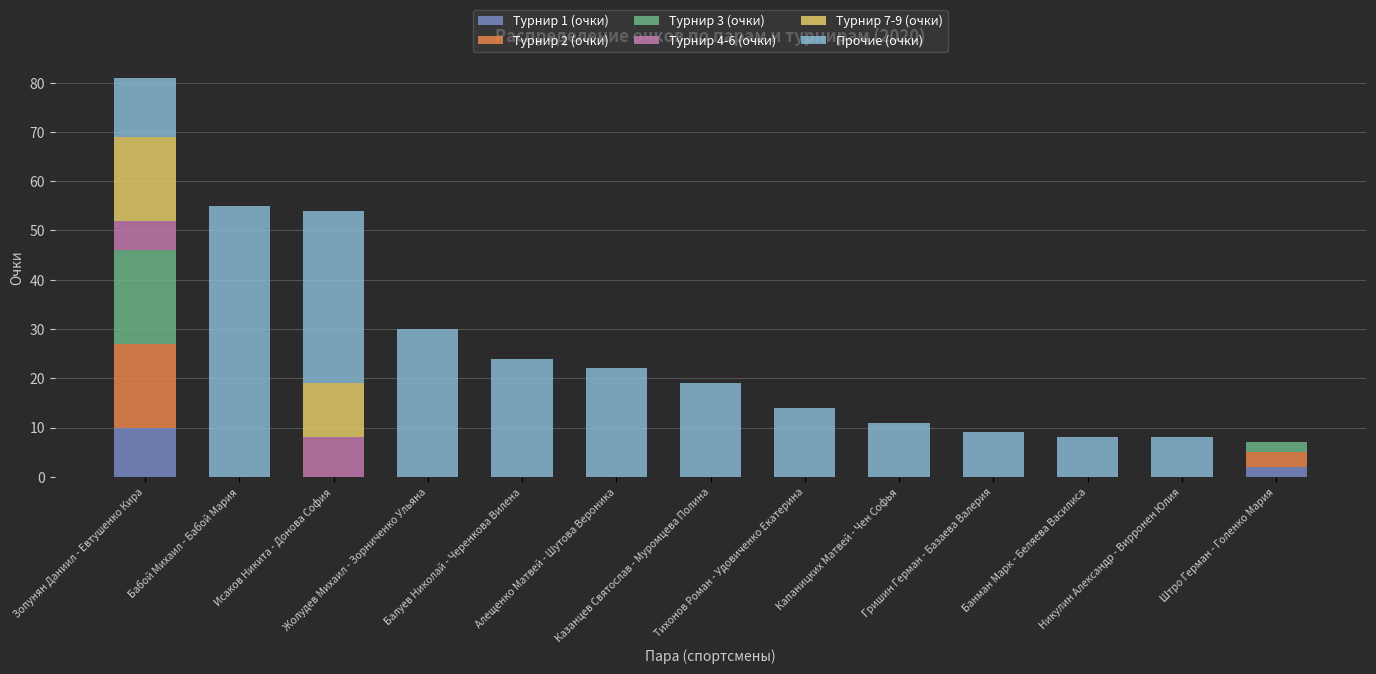

How many series are shown in this chart?

6